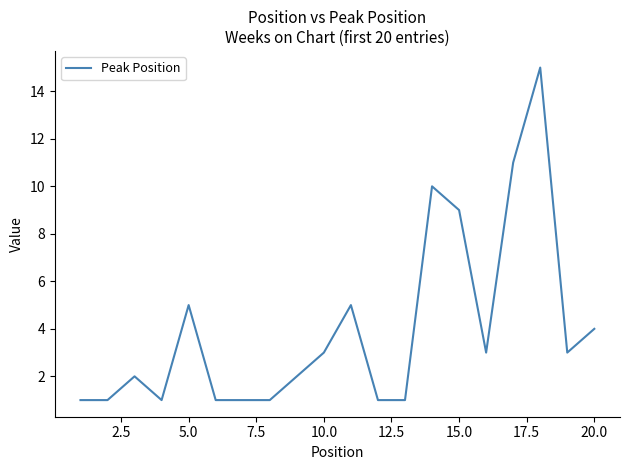

Reading right to left, transcribe all the data shown in this chart.

4	3	15	11	3	9	10	1	1	5	3	2	1	1	1	5	1	2	1	1